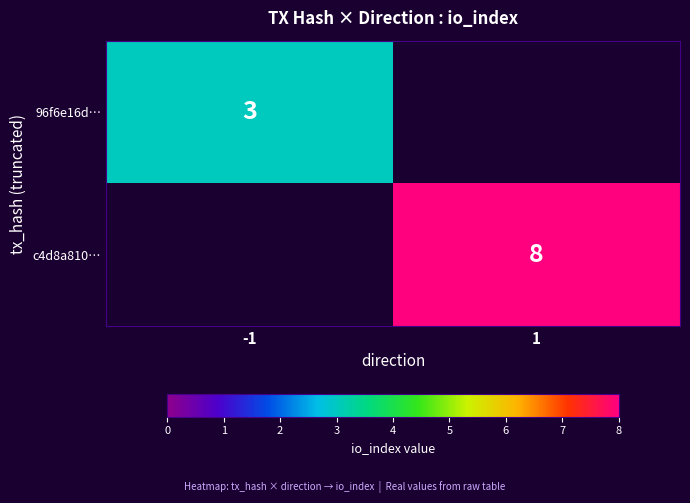

Is it true that 96f6e16d… equals 4 at -1?

False